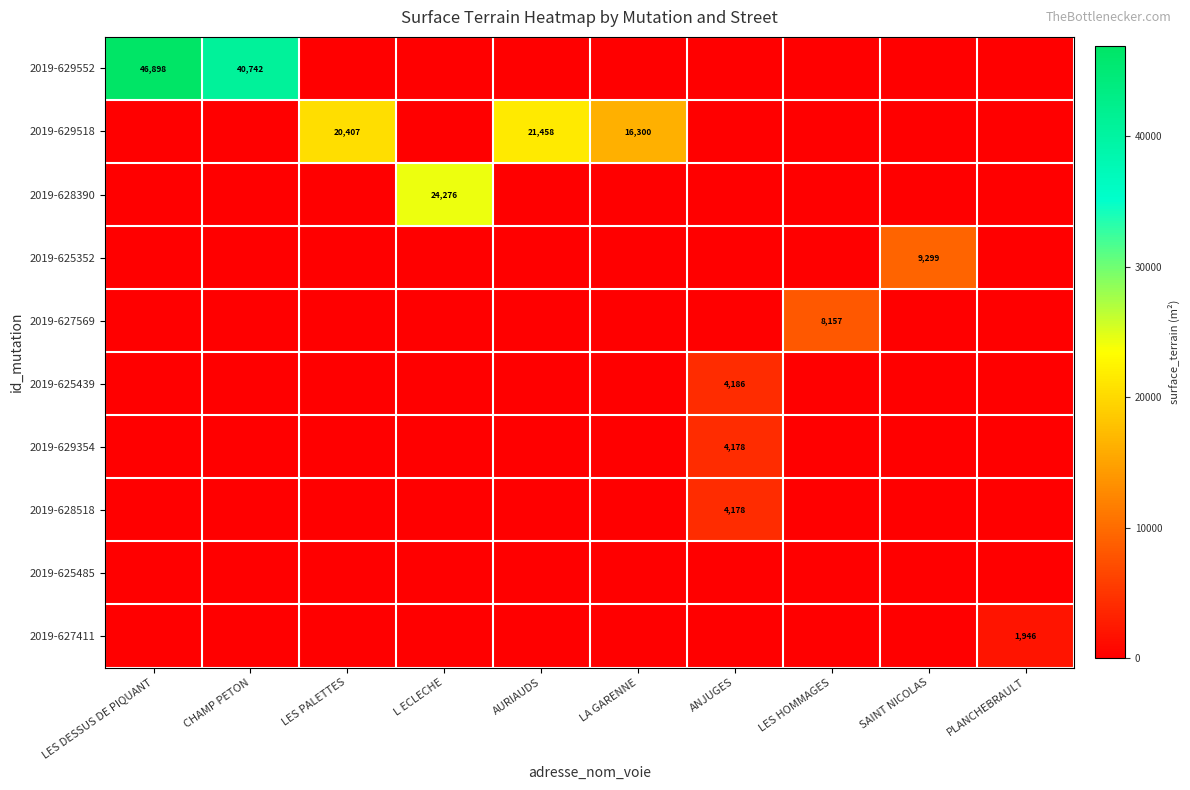

What is the total value across all series at LA GARENNE?

16300